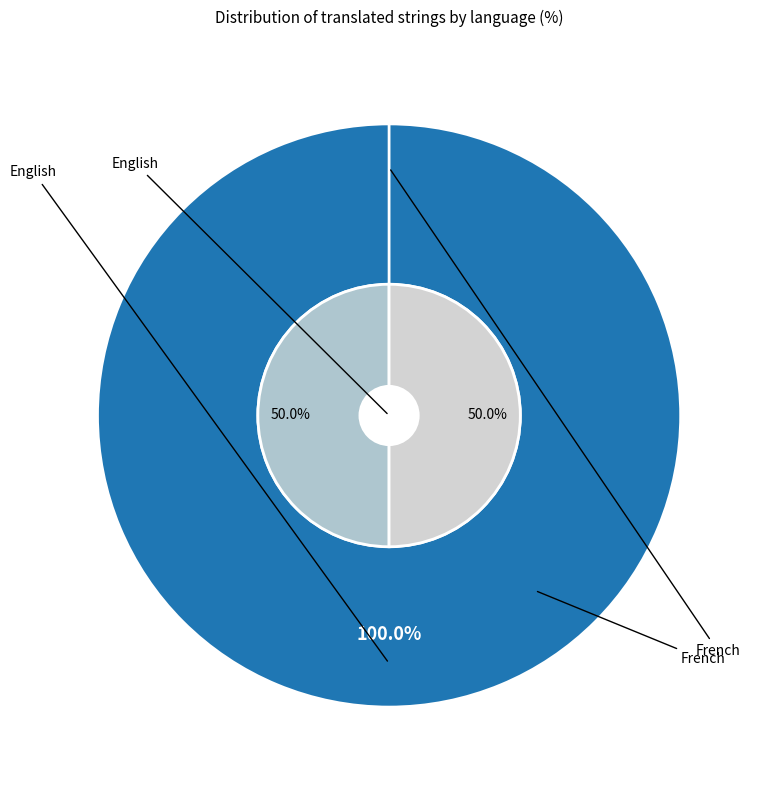

Count the number of slices in the pie.

2